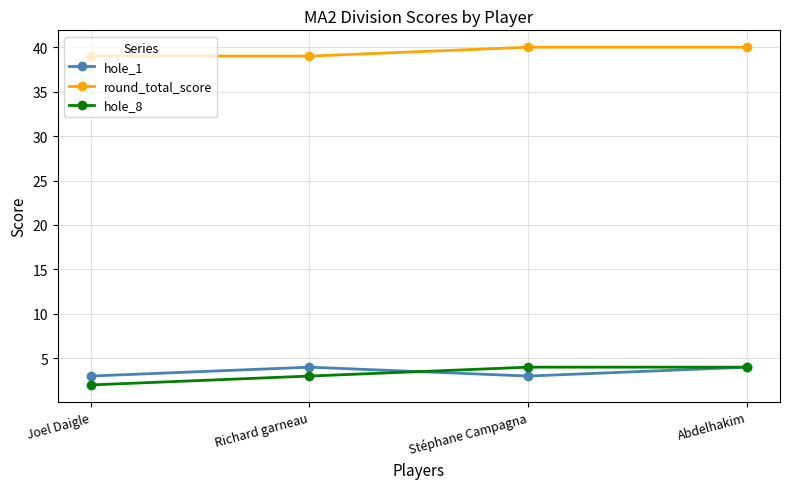

What are all the series names shown in the legend?

hole_1, round_total_score, hole_8